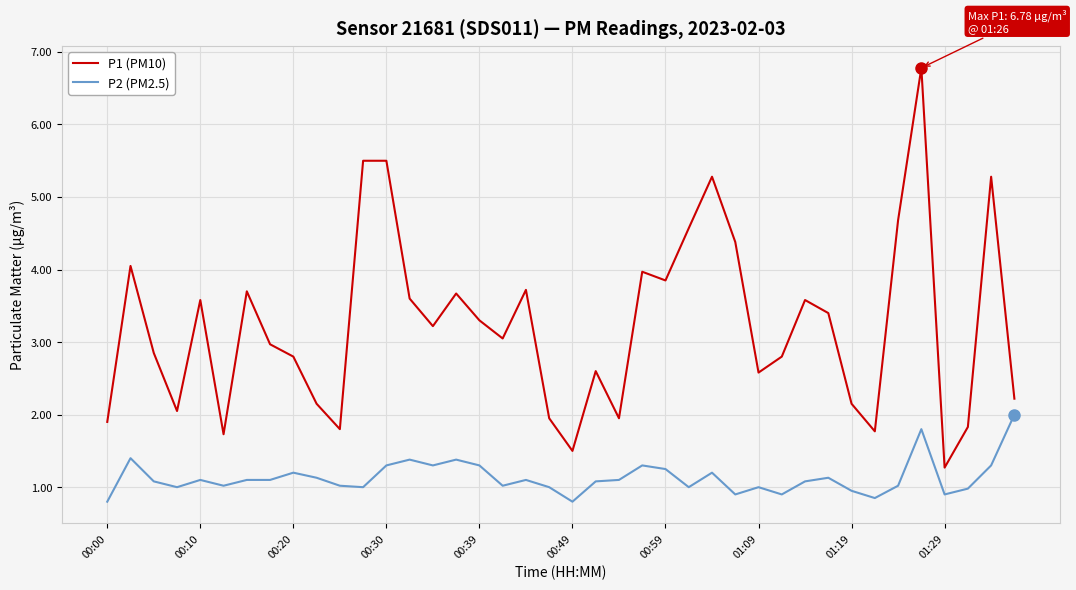

What is the maximum value for P2 (PM2.5)?

2.0